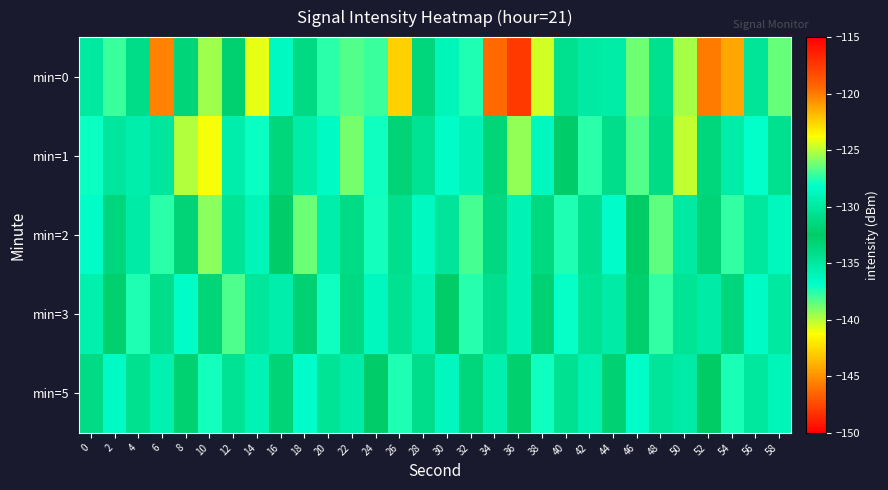

Count the number of data series in this chart.

5